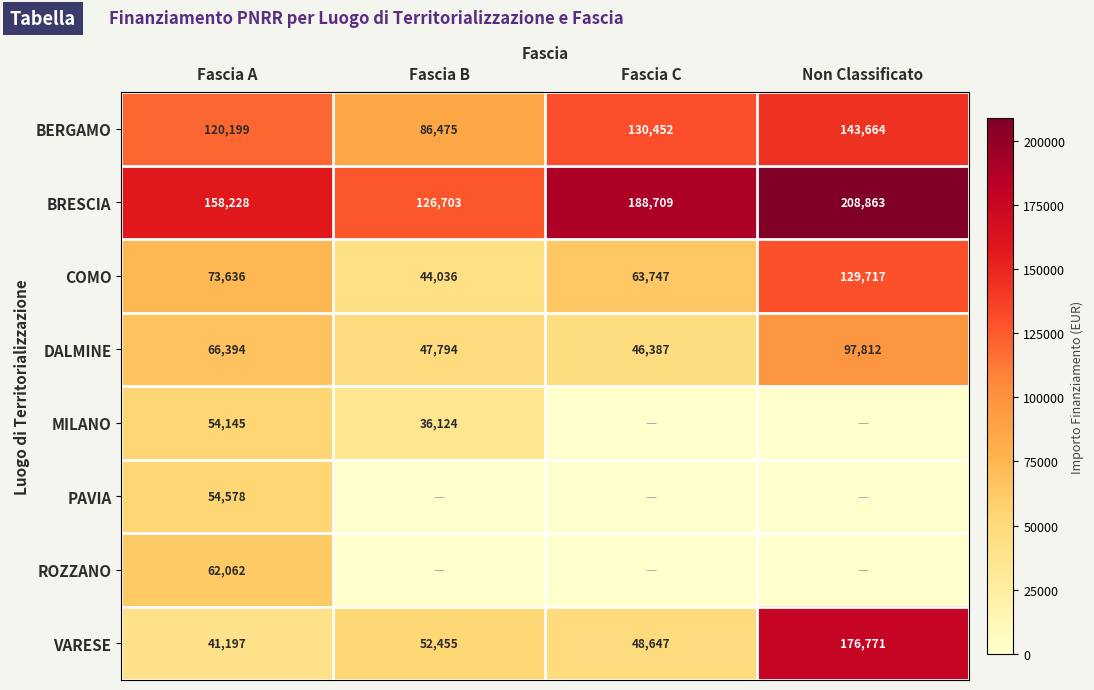

Is the value of BERGAMO at Fascia A greater than the value of MILANO at Fascia B?

Yes